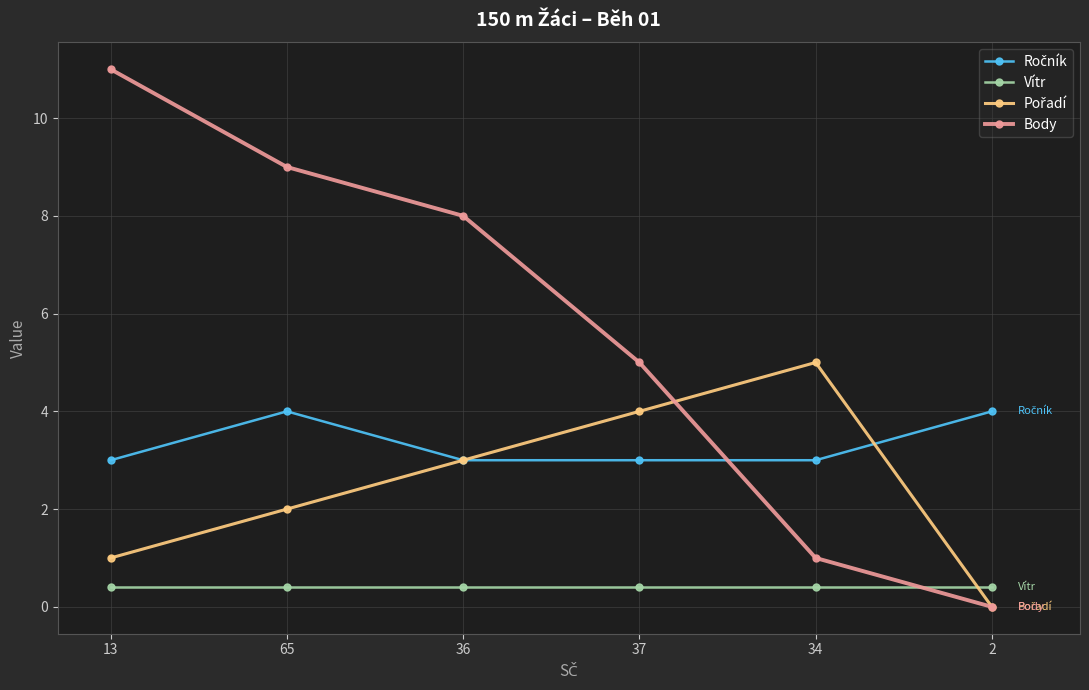

True or false: Body has more than 2 points higher than both neighbors.

False